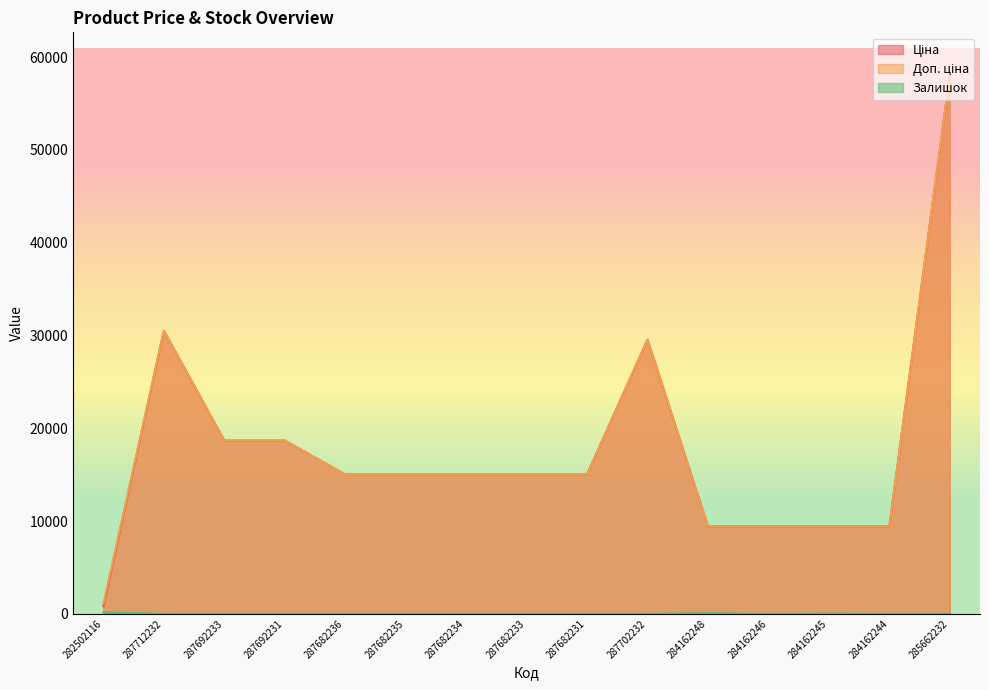

How many data points does each series have?

15